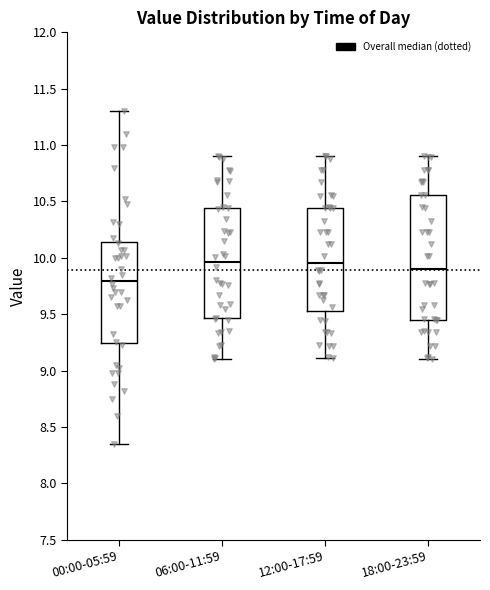

Reading left to right, read every box against the y-axis: the position of its median line, the range the box covers, and the ends of its whiskers. The values are not printed on the chart, so give them approximately, as read against the axis.

00:00-05:59: median 9.80, box 9.25 to 10.15, whiskers 8.35 to 11.30
06:00-11:59: median 9.95, box 9.45 to 10.45, whiskers 9.10 to 10.90
12:00-17:59: median 9.95, box 9.55 to 10.45, whiskers 9.10 to 10.90
18:00-23:59: median 9.90, box 9.45 to 10.55, whiskers 9.10 to 10.90